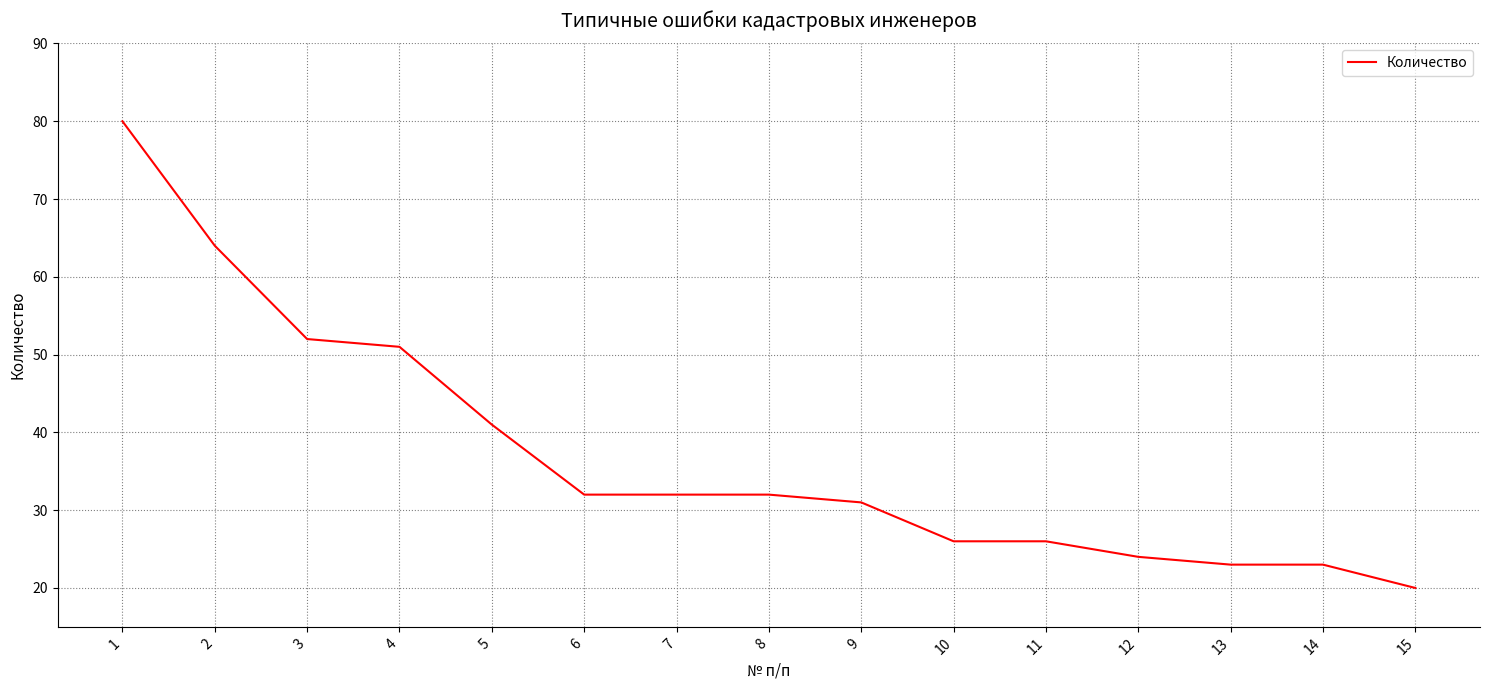

Is it true that the value at 9 is 12?

False